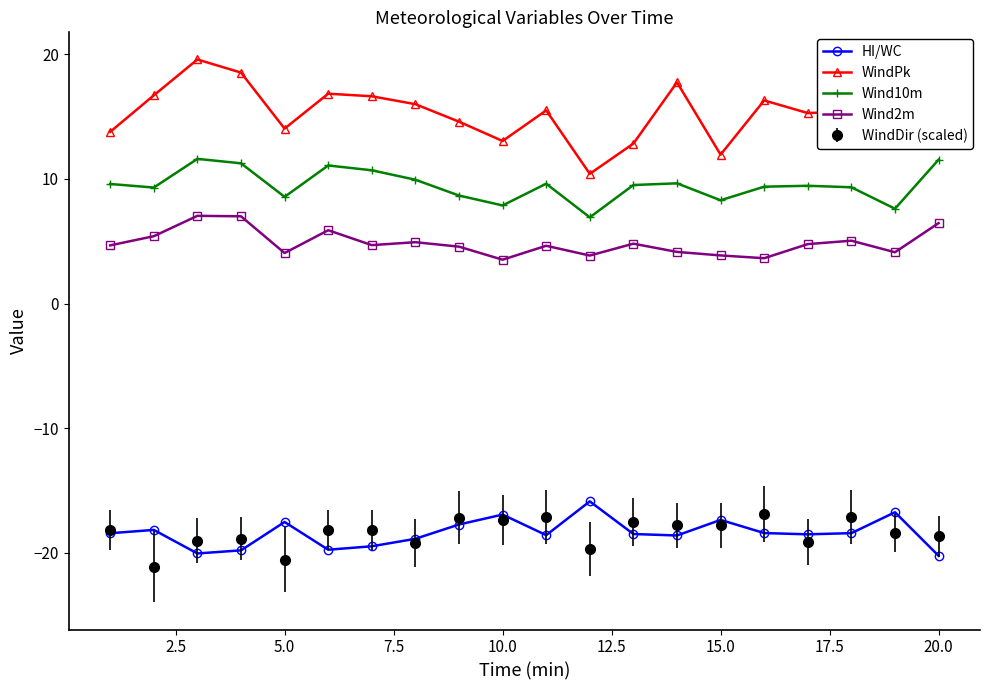

What is the smallest value displayed?

-21.1